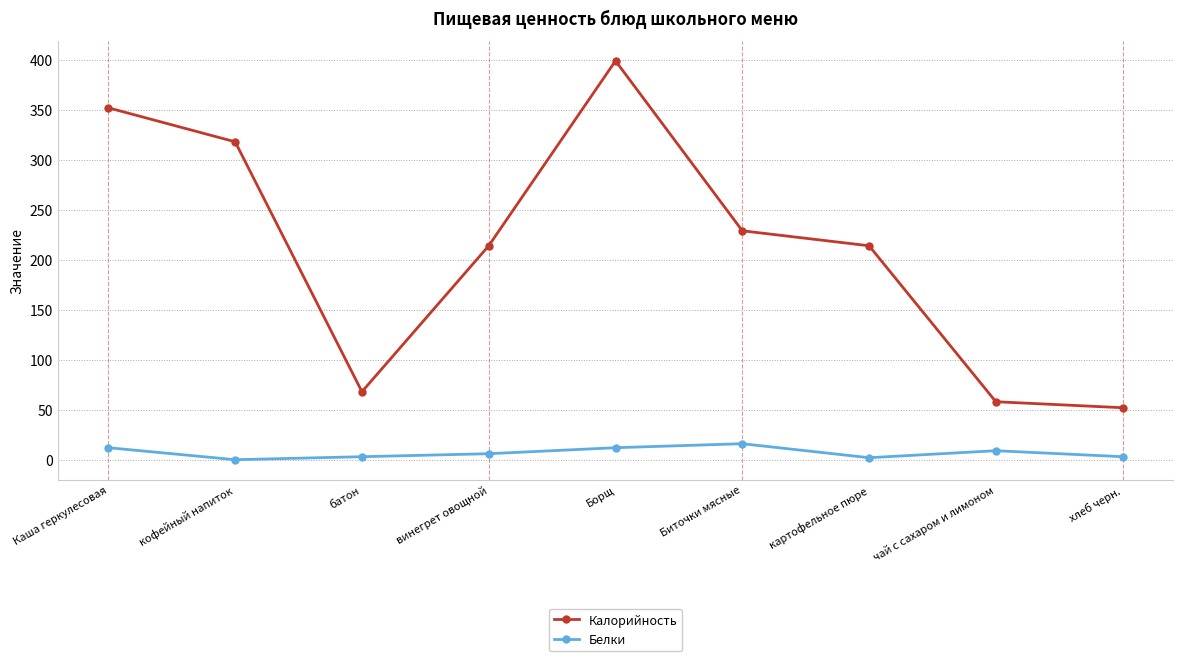

Is it true that Калорийность equals 18 at чай с сахаром и лимоном?

False